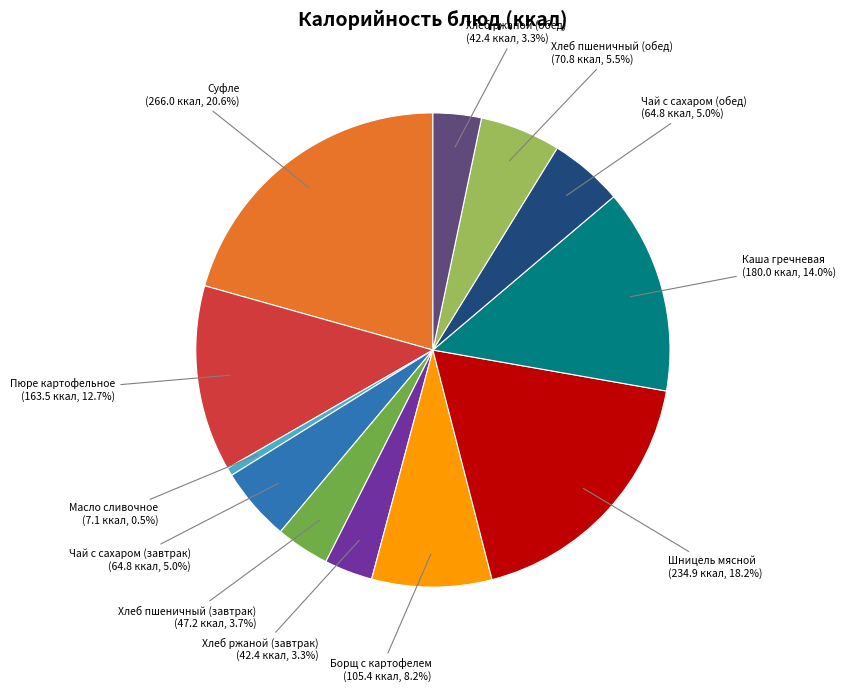

Is there a majority slice in this chart?

No